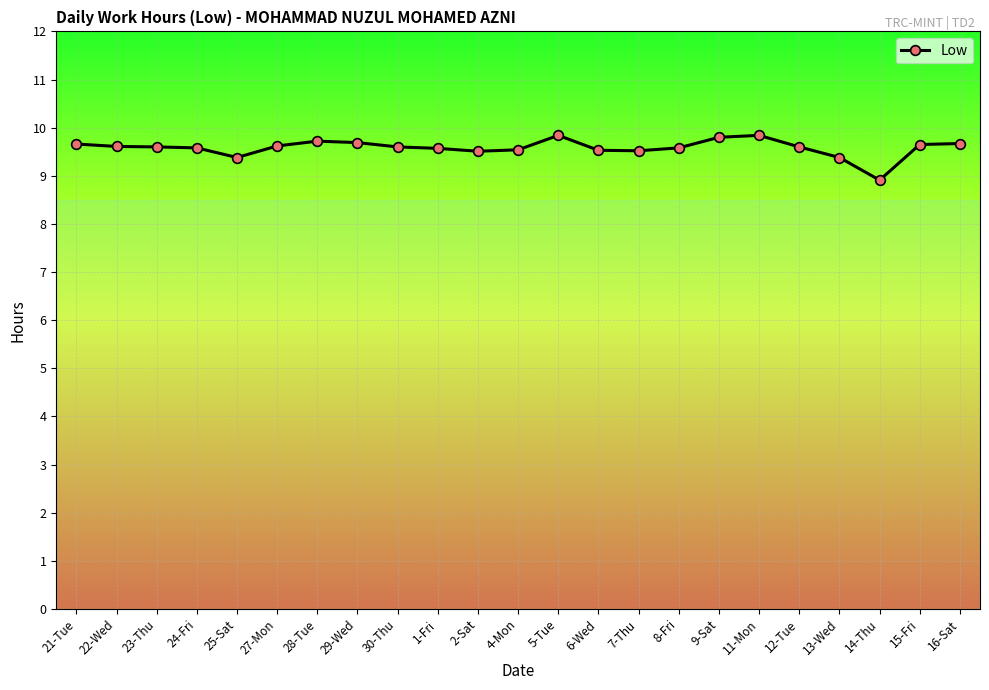

What is the approximate value at 30-Thu?

9.6